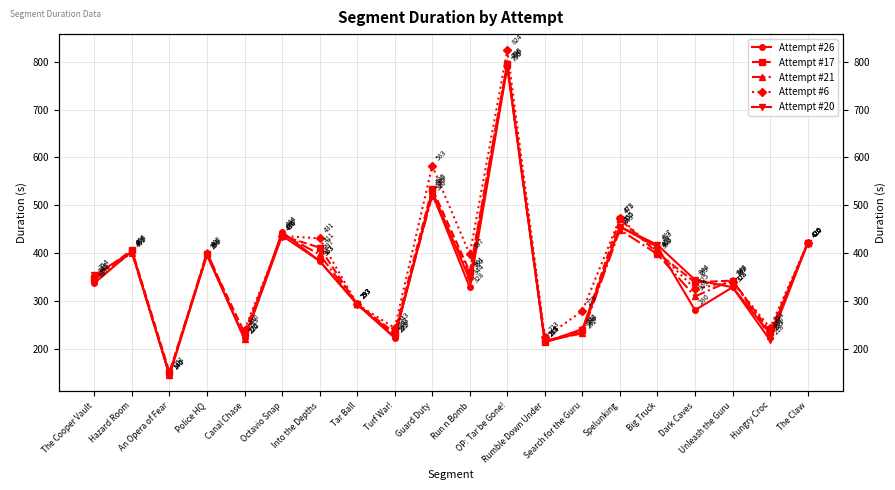

True or false: Attempt #26 has a value of 221.5 at Canal Chase.

True